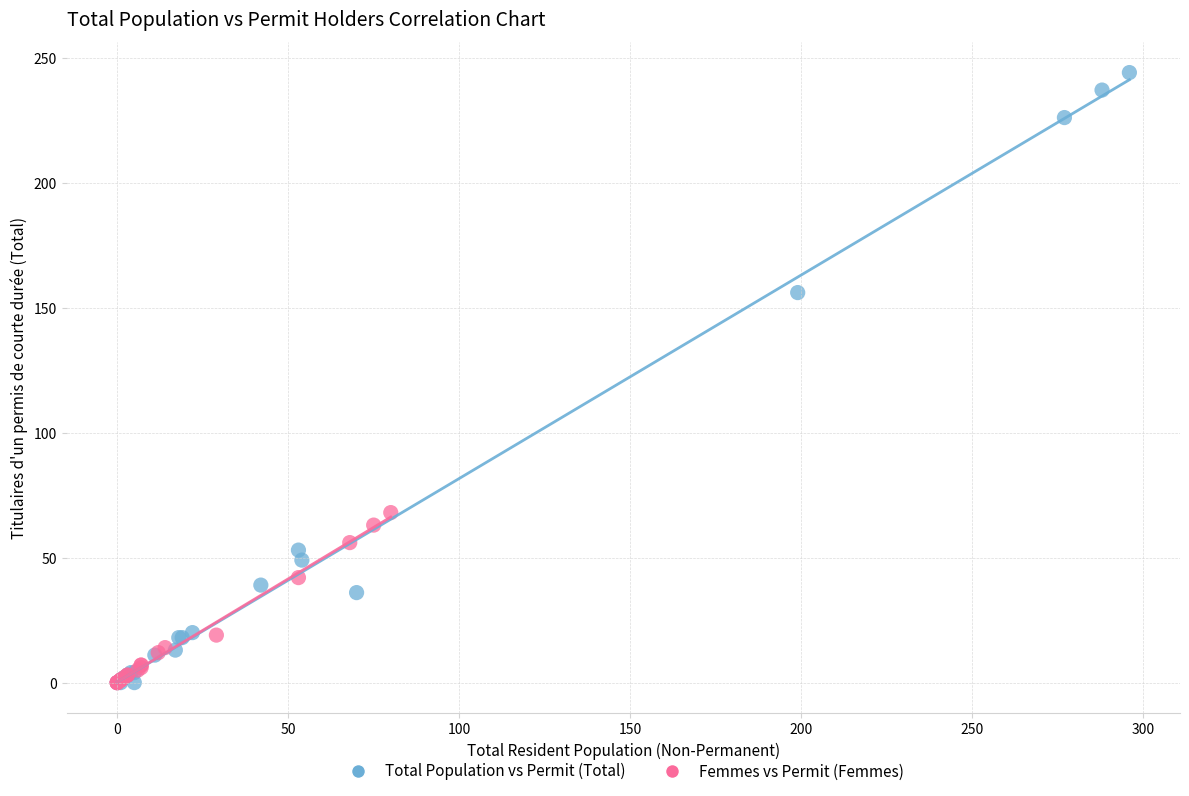

Which series has the widest spread of Y values?

Total Population vs Permit (Total)